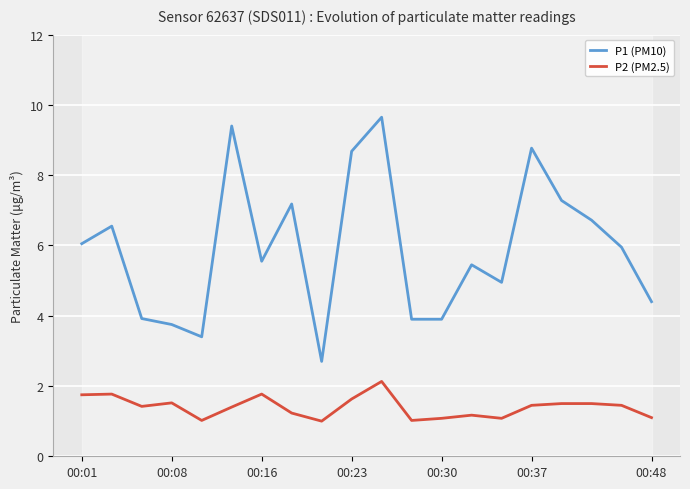

What is the highest value of the P2 (PM2.5) series?

2.1